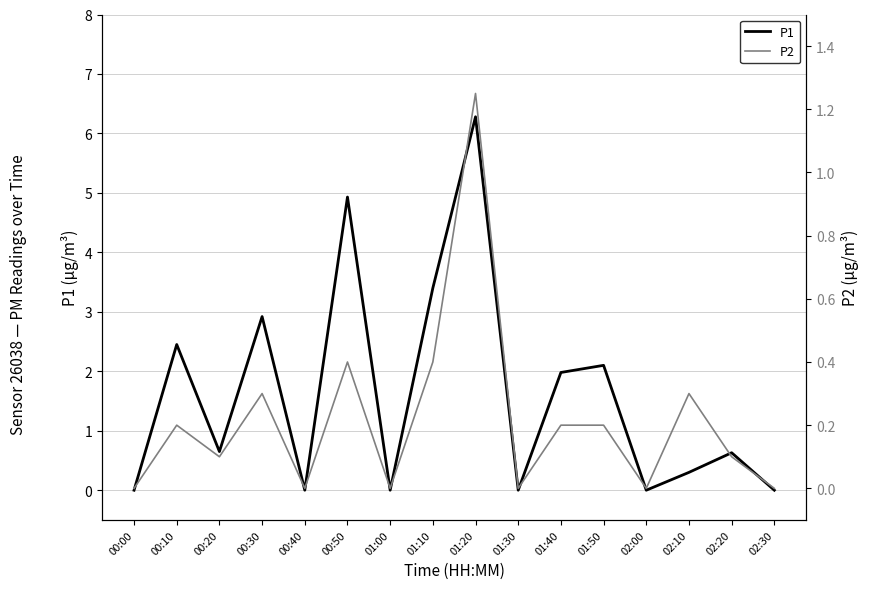

True or false: P2 and P1 cross at least once.

False